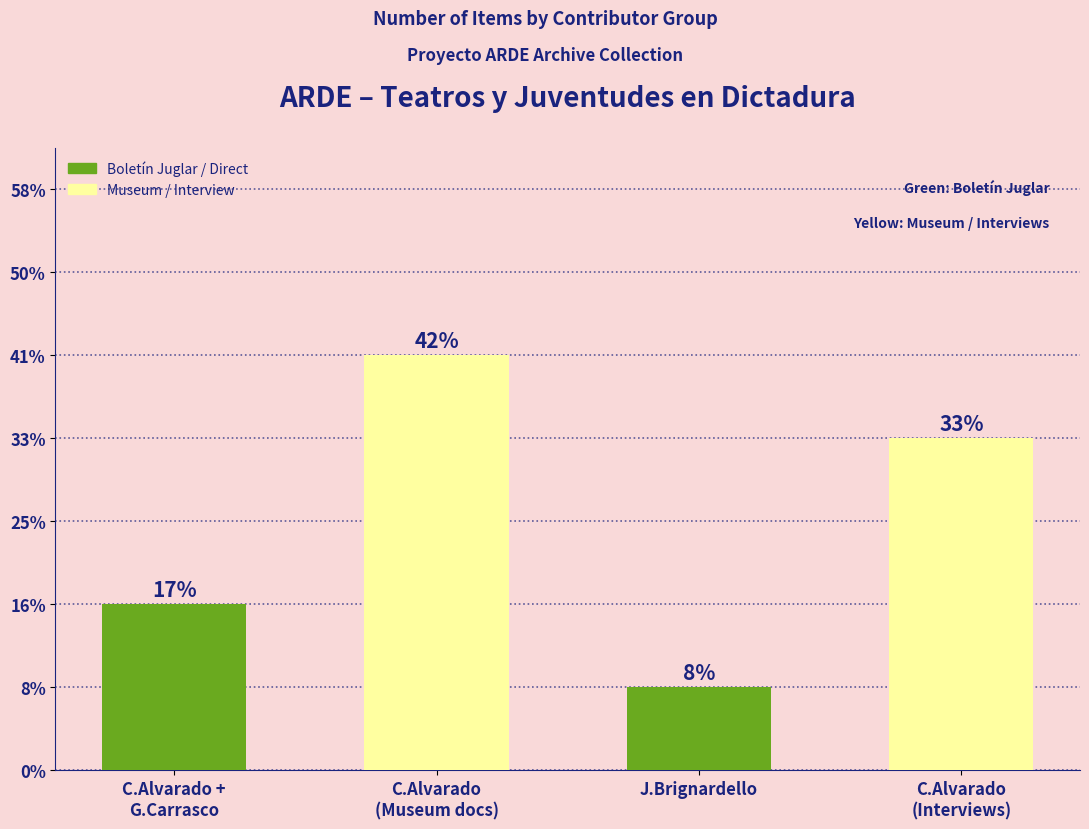

Where does the data first go above 4?

C.Alvarado
(Museum docs)